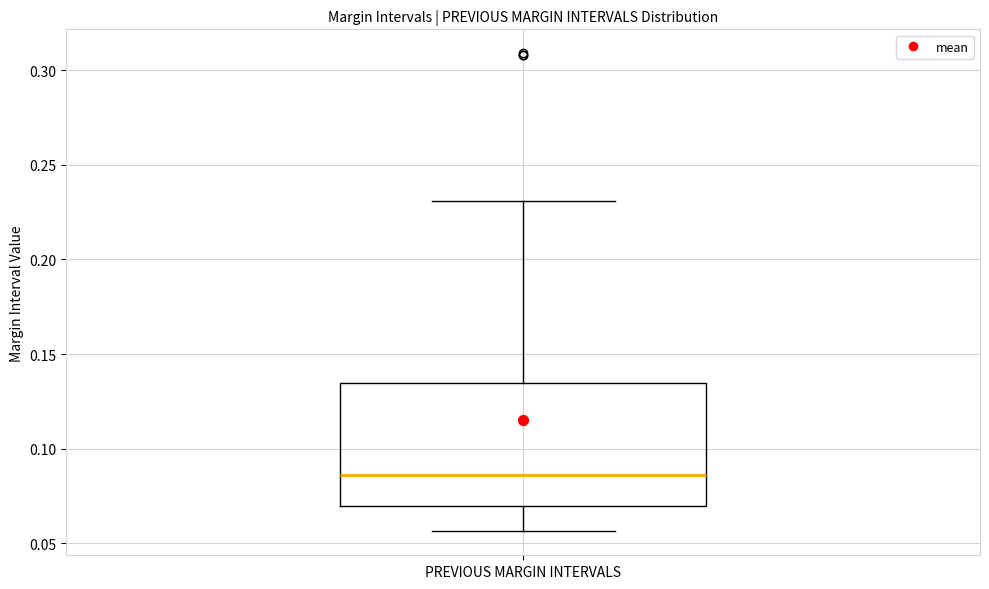

Read this box plot against the y-axis: the position of the median line, the range covered by the box, and the ends of both whiskers. The values are not printed on the chart, so give them approximately, as read against the axis.

median 0.085, box 0.070 to 0.135, whiskers 0.055 to 0.230